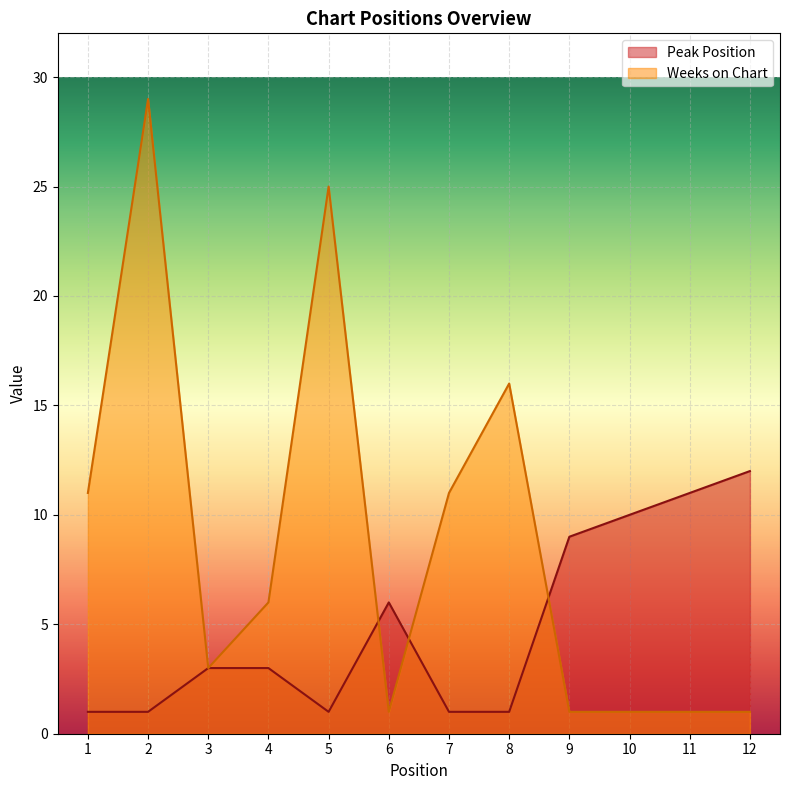

How many intersections are there between Peak Position and Weeks on Chart?

3